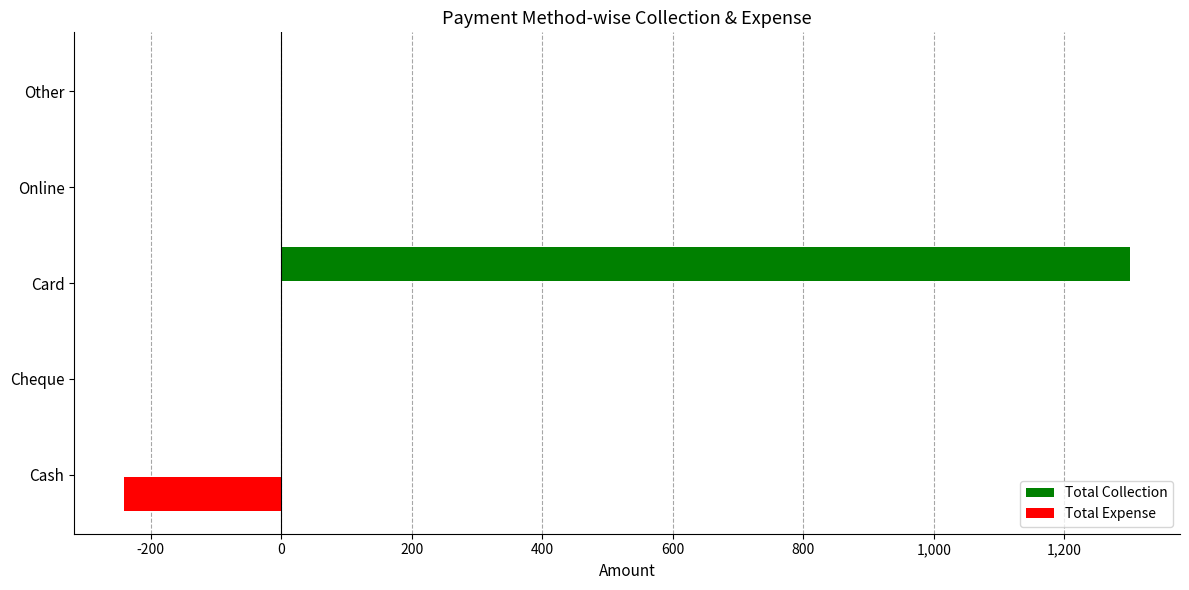

Count the number of data series in this chart.

2